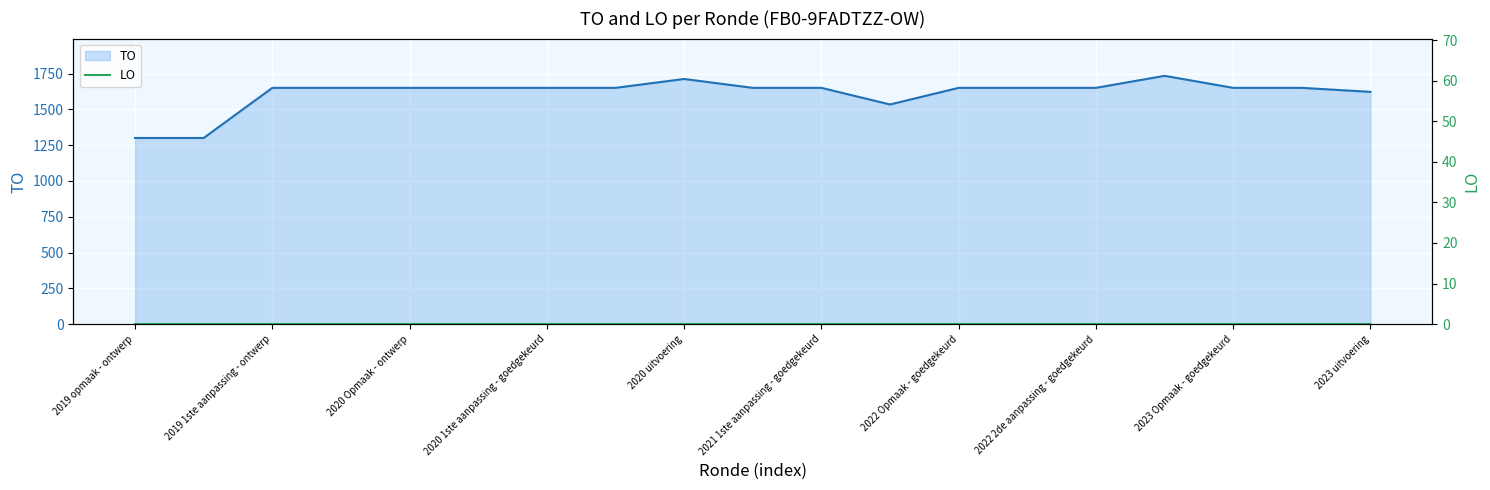

At which label does LO reach its peak?

2019 opmaak - ontwerp